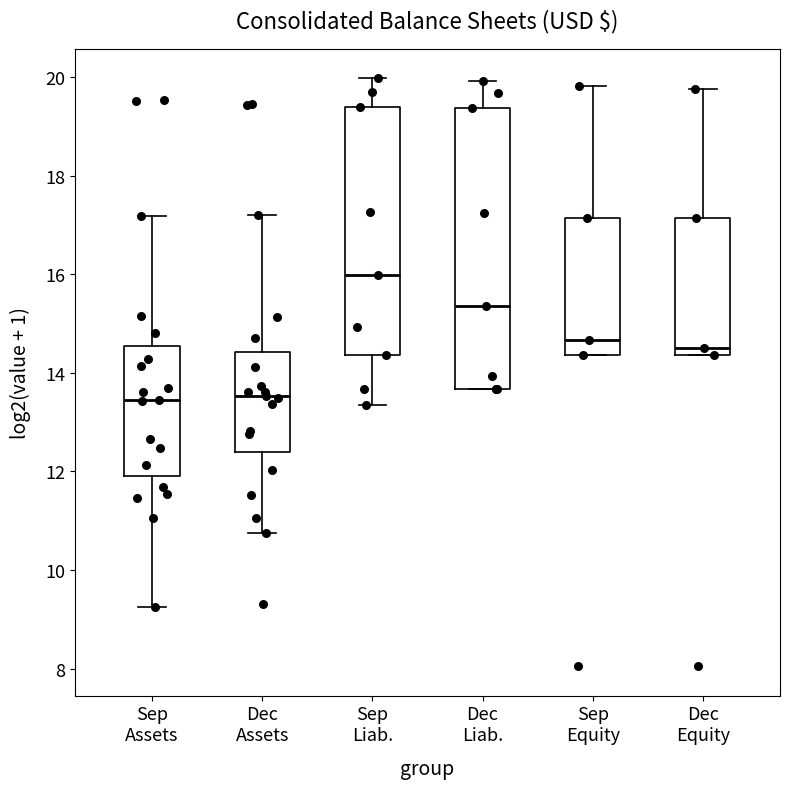

Reading left to right, read every box against the y-axis: the position of its median line, the range the box covers, and the ends of its whiskers. The values are not printed on the chart, so give them approximately, as read against the axis.

Sep Assets: median 13.4, box 12.0 to 14.6, whiskers 9.2 to 17.2
Dec Assets: median 13.6, box 12.4 to 14.4, whiskers 10.8 to 17.2
Sep Liab.: median 16.0, box 14.4 to 19.4, whiskers 13.4 to 20.0
Dec Liab.: median 15.4, box 13.6 to 19.4, whiskers 13.6 to 20.0
Sep Equity: median 14.6, box 14.4 to 17.2, whiskers 14.4 to 19.8
Dec Equity: median 14.4 (just above the box's lower edge), box 14.4 to 17.2, whiskers 14.4 to 19.8